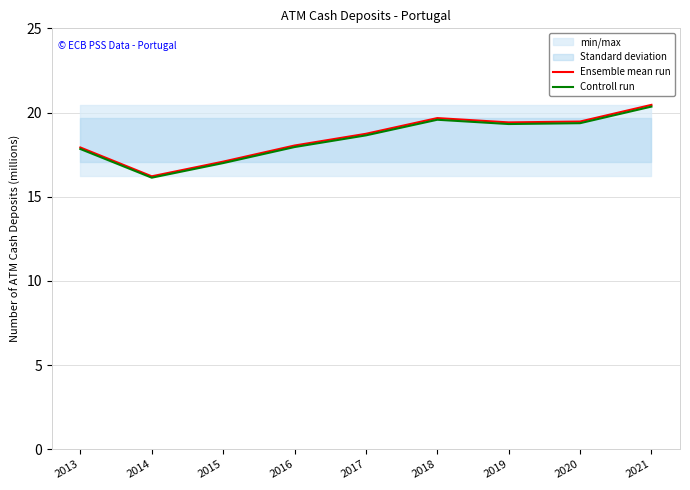

Which series has the largest range (max minus min)?

Ensemble mean run